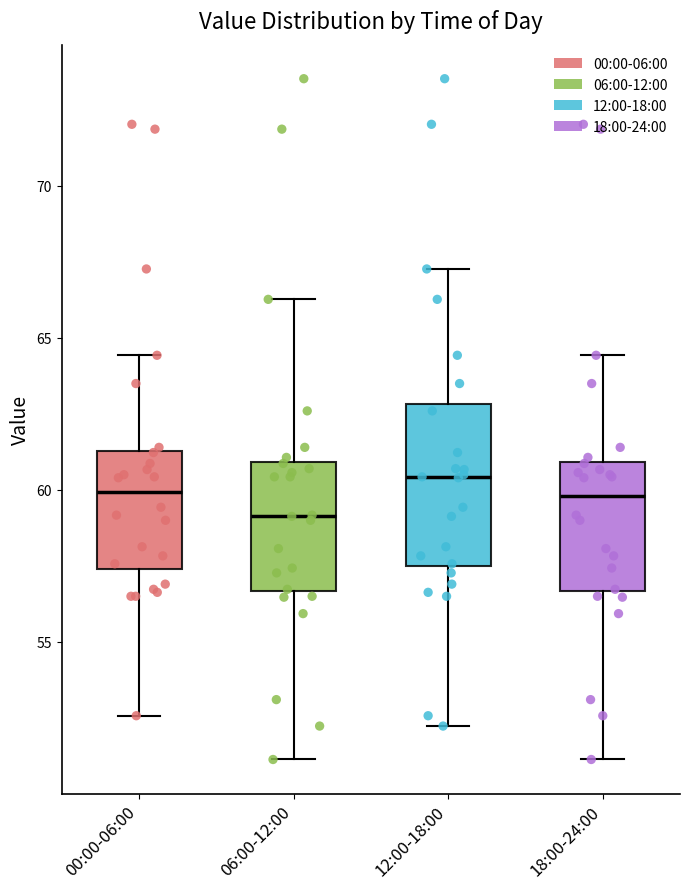

Which box is the tallest, from its lower edge to its upper edge?

12:00-18:00